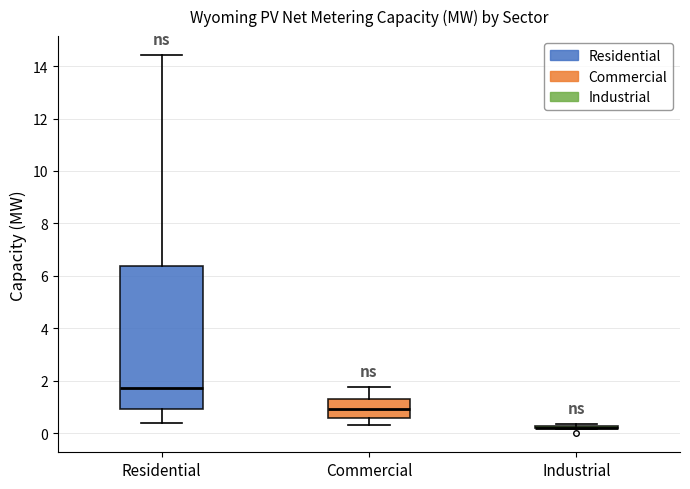

Comparing the boxes themselves (not the whiskers), which one is the tallest?

Residential